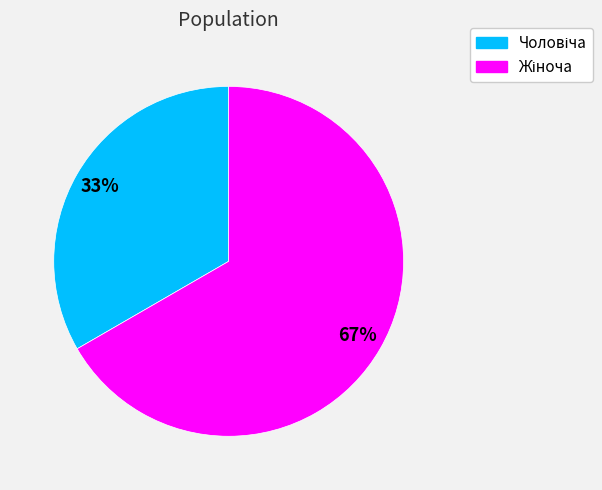

To the nearest percent, what is the average slice percentage?

50%